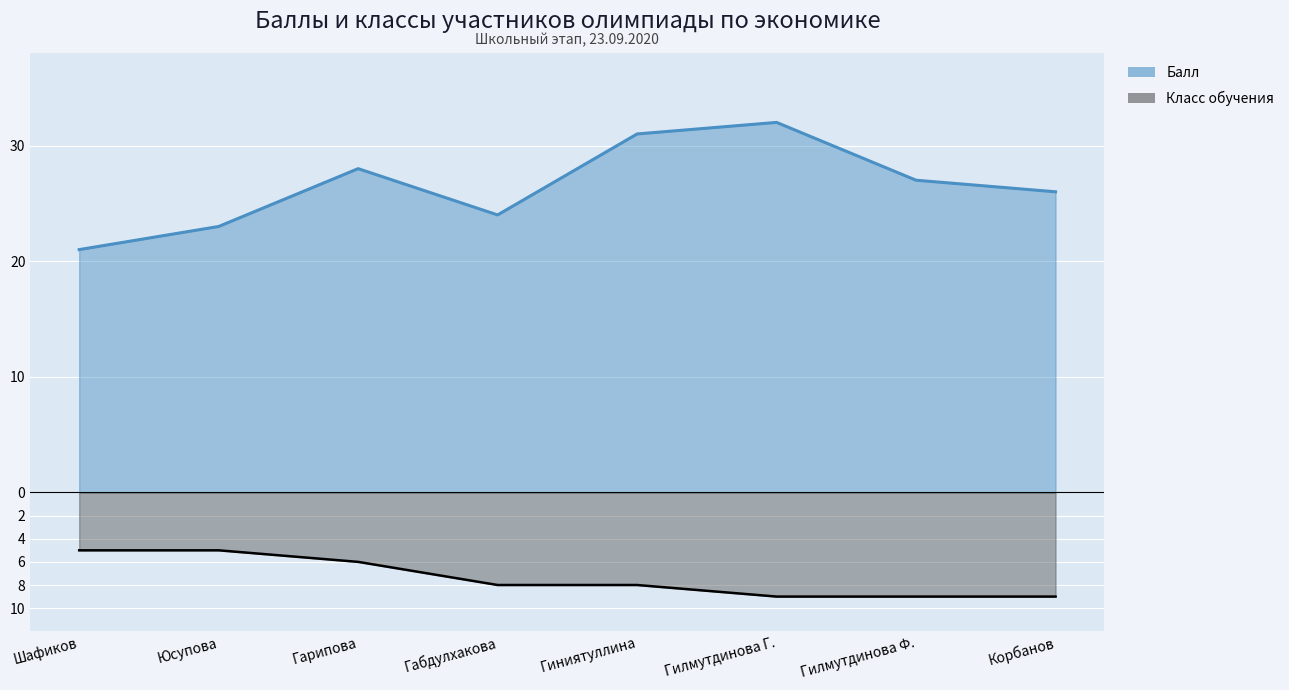

How many data points in Класс обучения are less than -8?

3